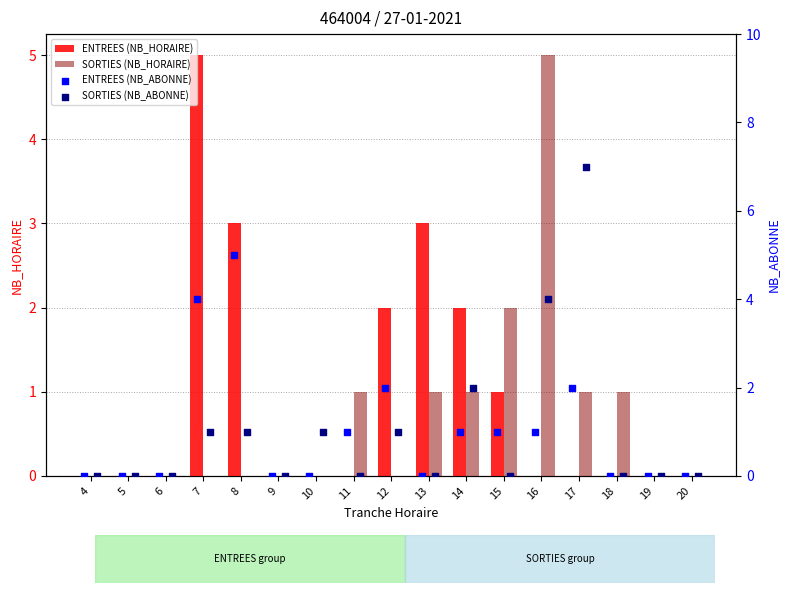

Which series contains the highest Y value?

SORTIES (NB_ABONNE)